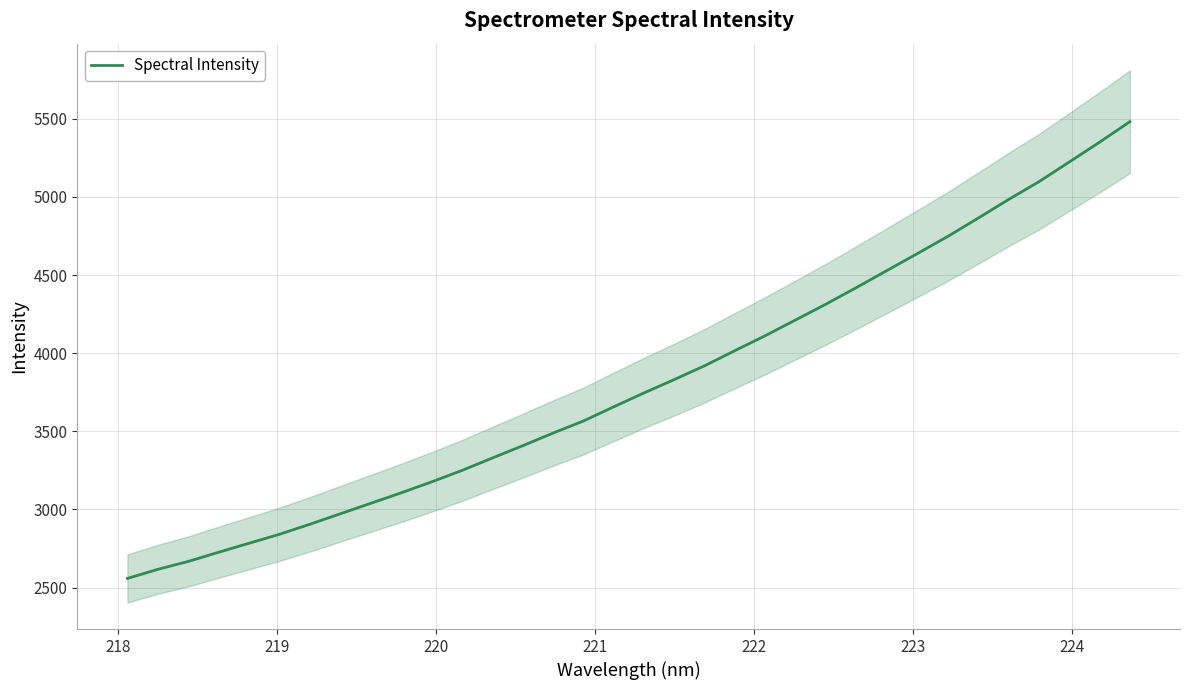

Reading left to right, transcribe all the data shown in this chart.

2558.4	2616.5	2667.2	2726.0	2783.6	2841.1	2905.1	2972.1	3039.0	3106.1	3175.9	3249.3	3329.0	3407.6	3488.6	3565.9	3657.0	3746.2	3832.0	3920.4	4017.6	4113.2	4214.1	4315.4	4421.1	4529.6	4637.9	4747.4	4864.3	4983.4	5097.1	5223.3	5350.1	5481.7